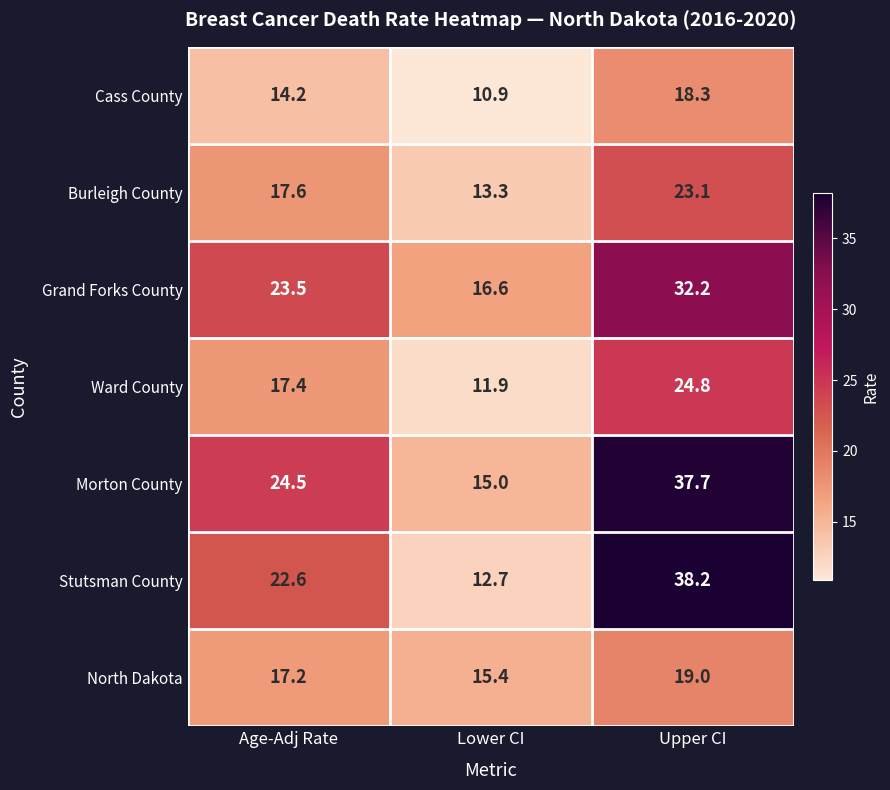

Which label corresponds to the smallest value in the chart?

Lower CI